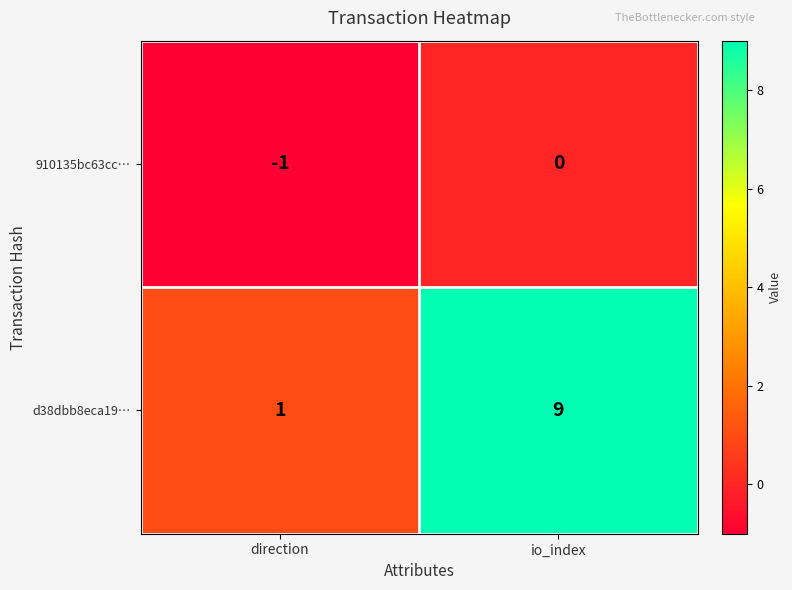

Is it true that d38dbb8eca19… equals 9 at io_index?

True